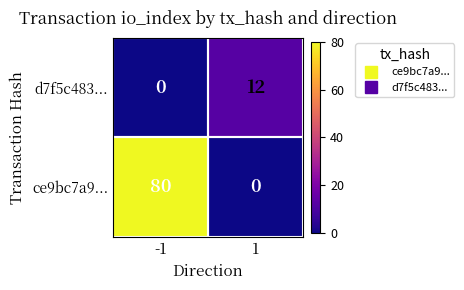

The value of d7f5c483... at 1 is 12. True or false?

True